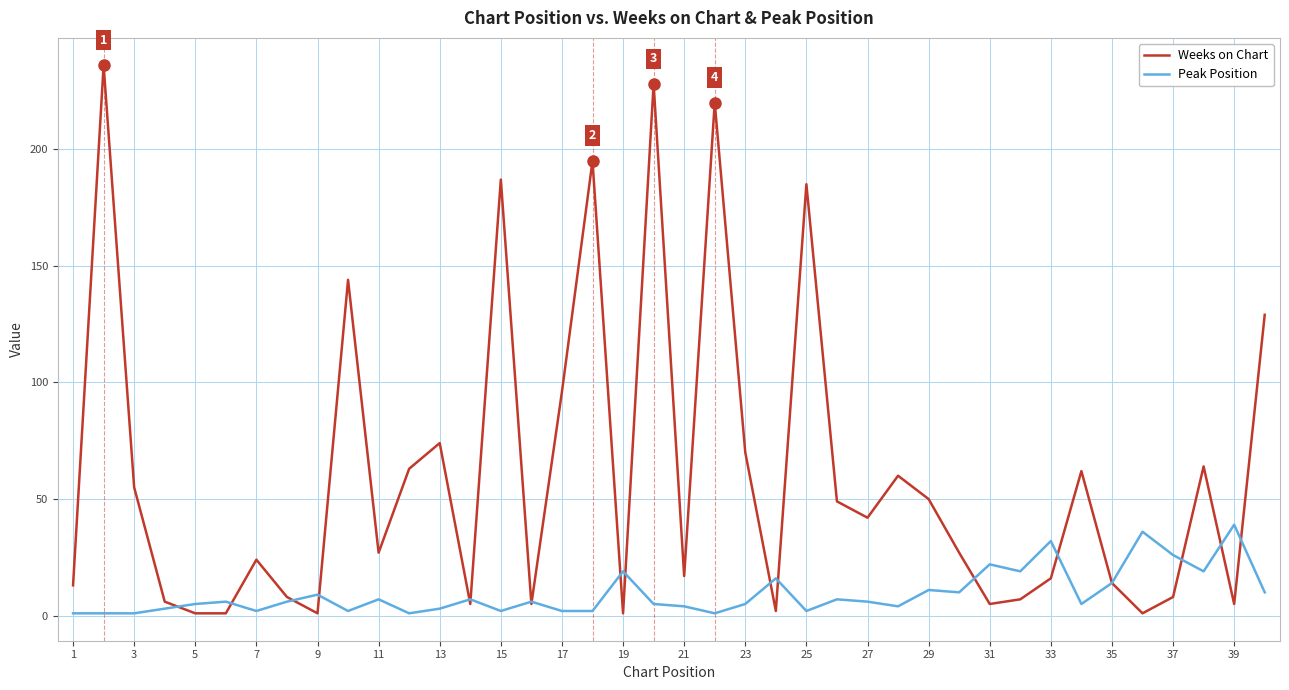

Which series has the largest total across all categories?

Weeks on Chart